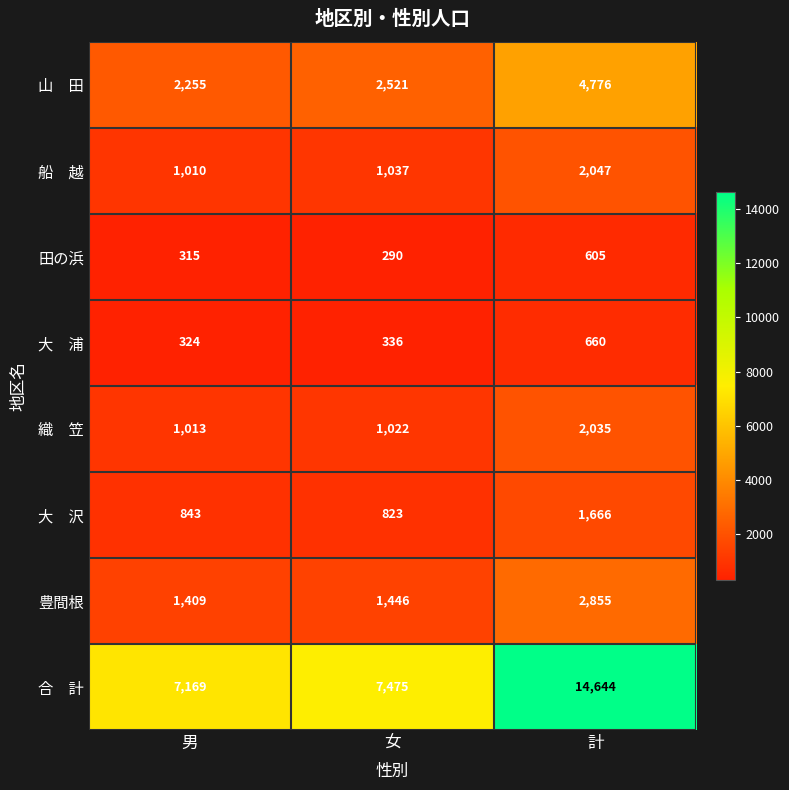

What is the difference between the highest and lowest values at 女?

7185